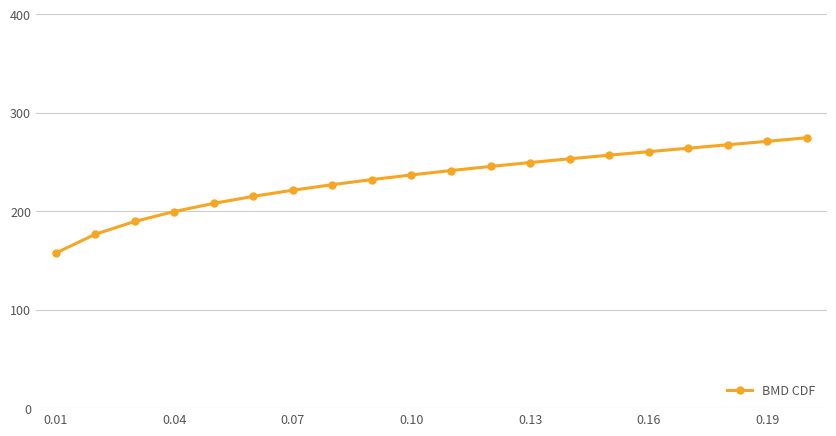

Reading left to right, what are all the values shown in this chart?

157.5	176.6	189.6	199.7	208.0	215.1	221.4	227.0	232.1	236.9	241.3	245.5	249.5	253.3	256.9	260.5	264.0	267.5	271.0	274.7